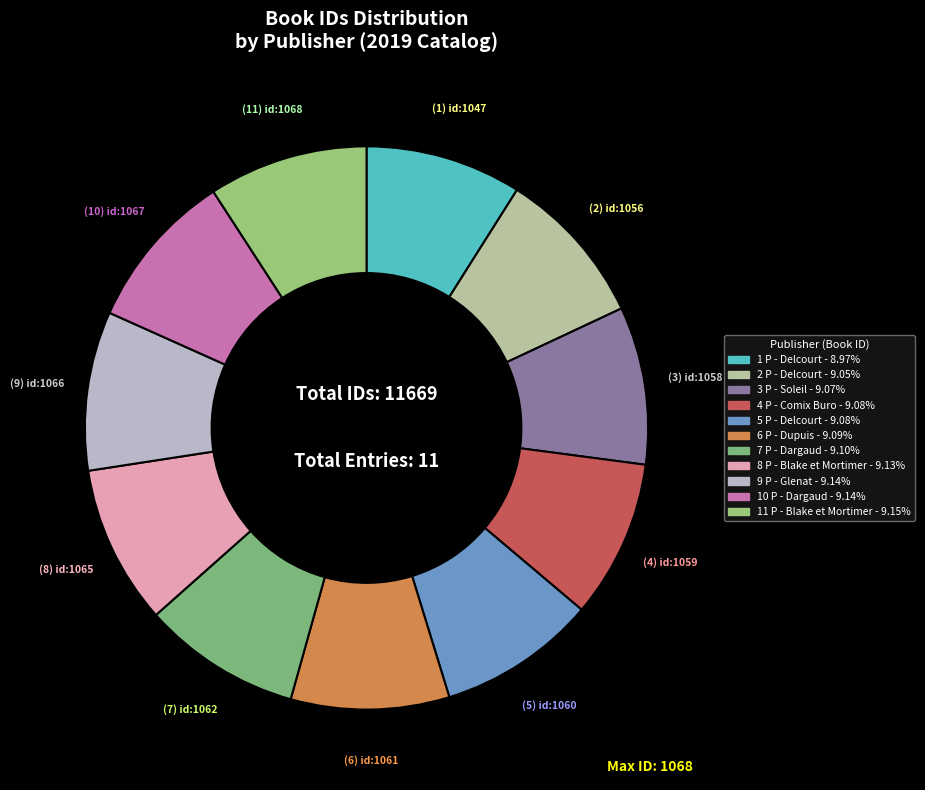

Which category has the biggest portion of the pie?

id:1068